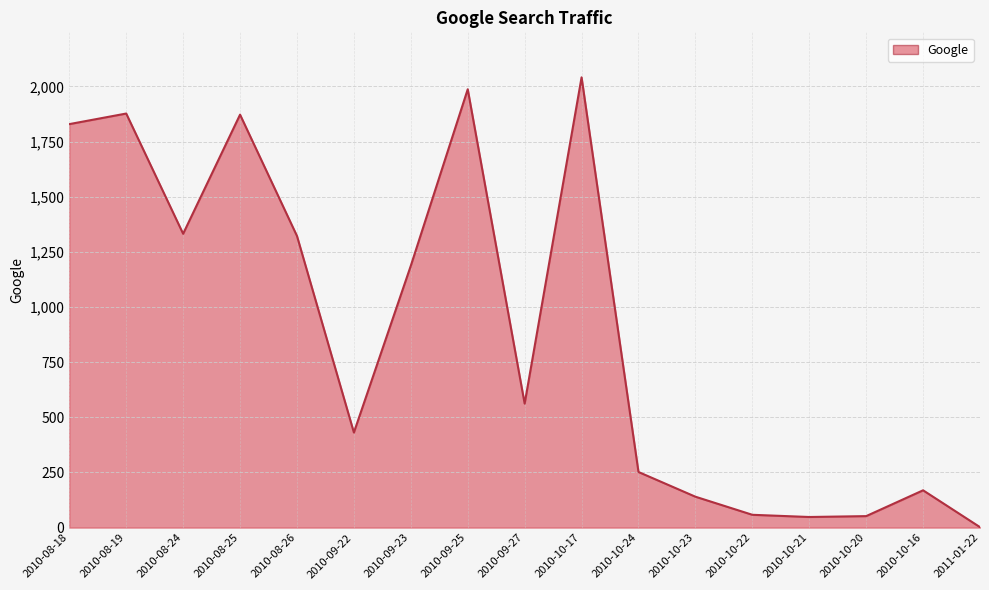

What is the difference between the maximum and second lowest values?

1993